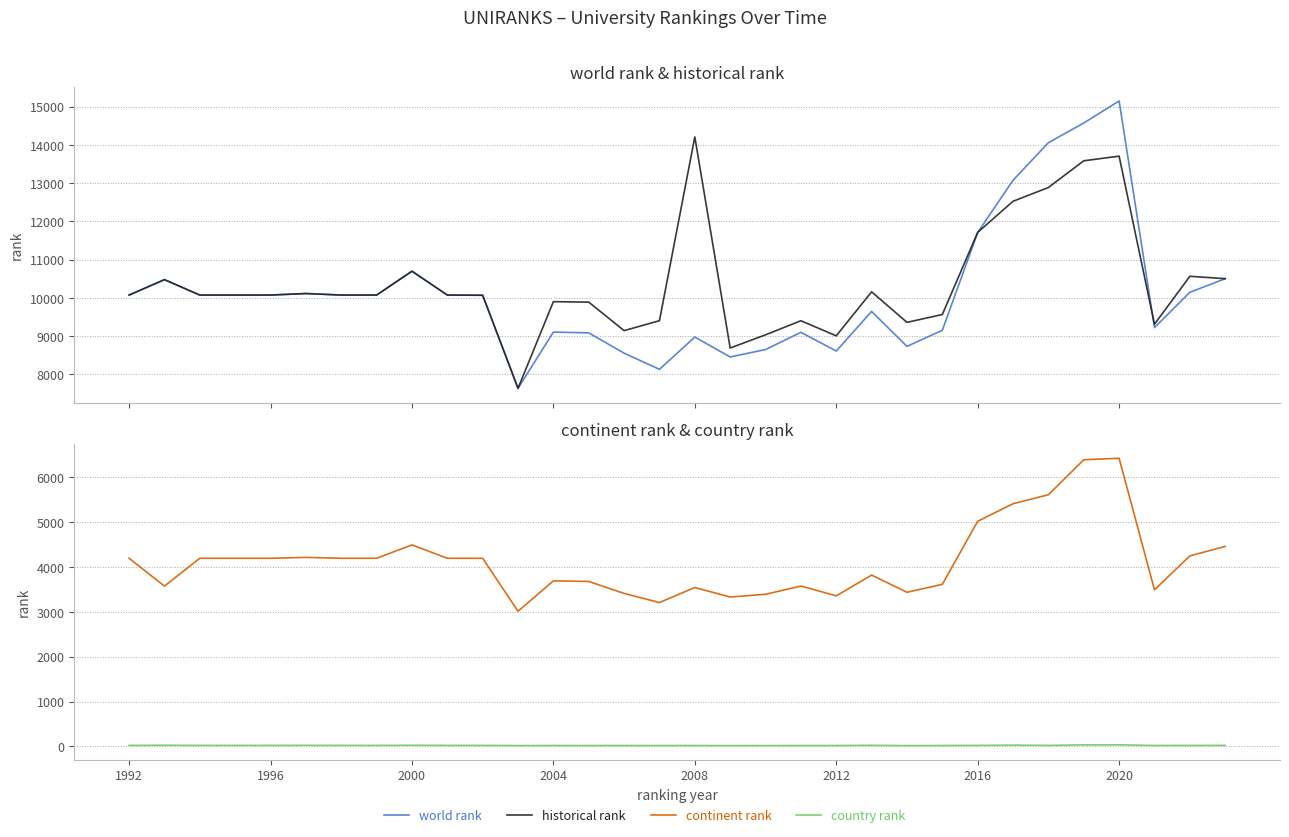

Reading left to right, transcribe all the data shown in this chart.

world rank: 10075.0	10478.0	10075.0	10075.0	10075.0	10115.0	10075.0	10075.0	10698.0	10075.0	10070.0	7639.0	9108.0	9087.0	8557.0	8135.0	8978.0	8458.0	8652.0	9101.0	8613.0	9647.0	8735.0	9155.0	11710.0	13074.0	14056.0	14570.0	15146.0	9225.0	10147.0	10503.0
historical rank: 10075.0	10478.0	10075.0	10075.0	10075.0	10115.0	10075.0	10075.0	10698.0	10075.0	10070.0	7639.0	9903.0	9890.5	9145.5	9406.0	14205.5	8692.0	9036.0	9404.5	9010.0	10159.5	9362.0	9567.0	11712.0	12525.0	12885.0	13583.0	13704.0	9312.5	10565.5	10503.0
continent rank: 4196.0	3575.0	4196.0	4196.0	4196.0	4216.0	4196.0	4196.0	4494.0	4196.0	4195.0	3014.0	3692.0	3679.0	3412.0	3209.0	3544.0	3332.0	3393.0	3577.0	3358.0	3821.0	3438.0	3615.0	5021.0	5413.0	5613.0	6393.0	6427.0	3492.0	4249.0	4461.0
country rank: 23.0	26.0	23.0	23.0	23.0	25.0	23.0	23.0	26.0	23.0	23.0	19.0	20.0	20.0	20.0	20.0	20.0	18.0	19.0	20.0	20.0	25.0	18.0	20.0	23.0	29.0	23.0	34.0	35.0	21.0	22.0	23.0